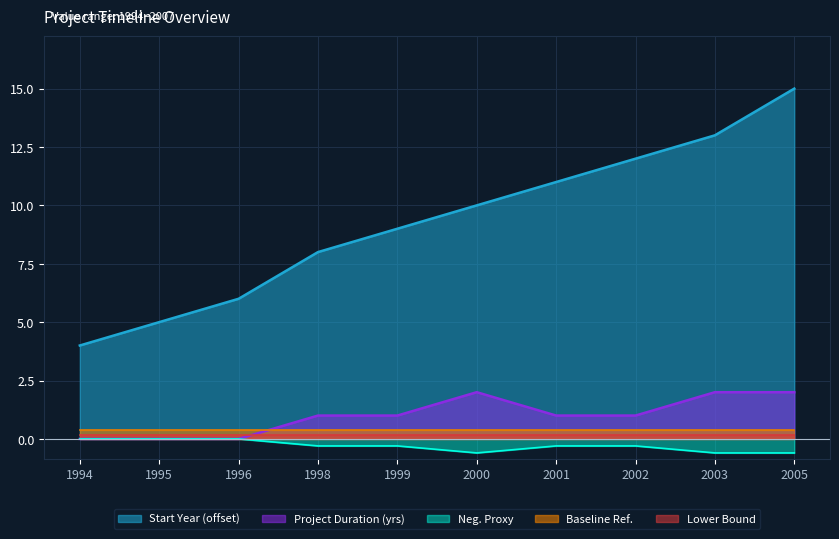

True or false: the data has more than 0 interior local peaks.

False